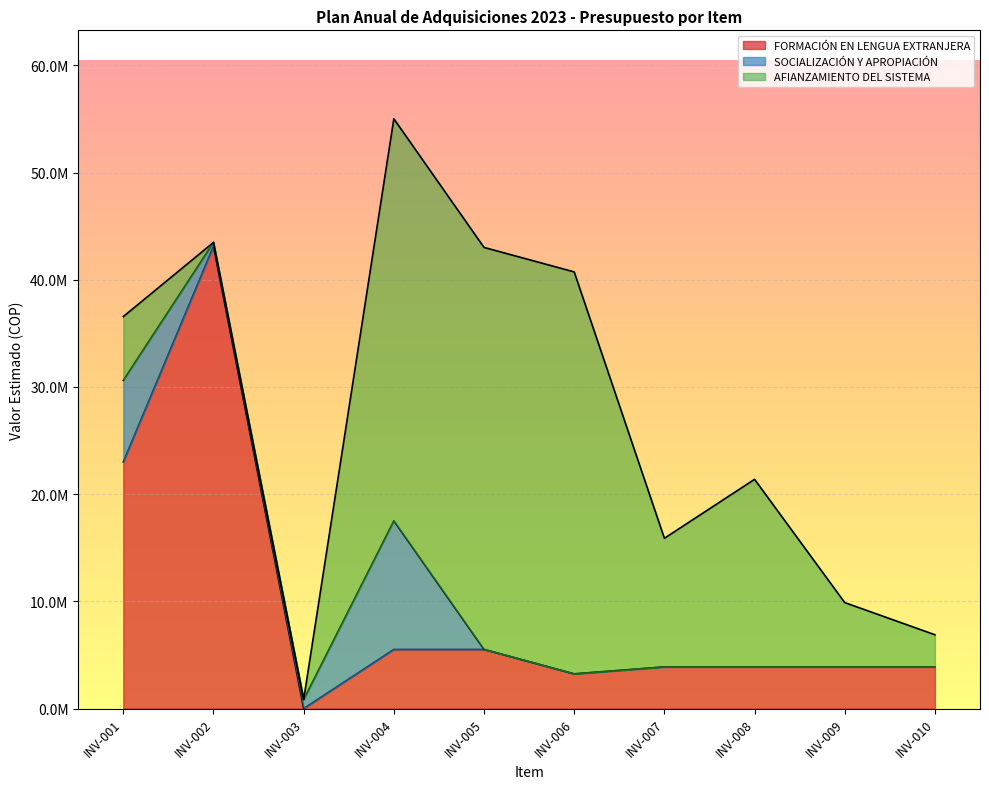

True or false: AFIANZAMIENTO DEL SISTEMA and SOCIALIZACIÓN Y APROPIACIÓN cross at least once.

True